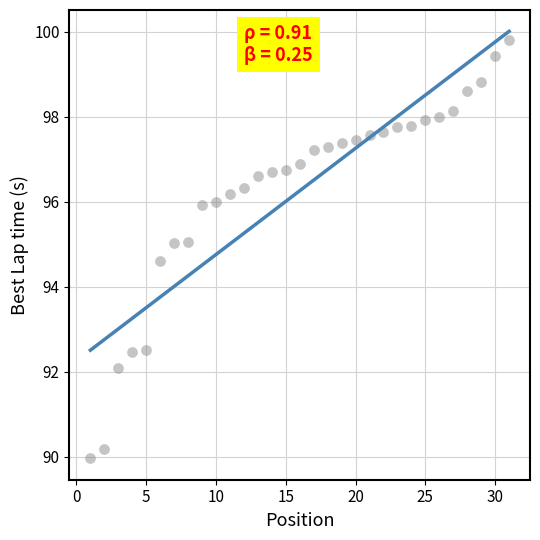

What is the range of X values (max minus min)?

30.0